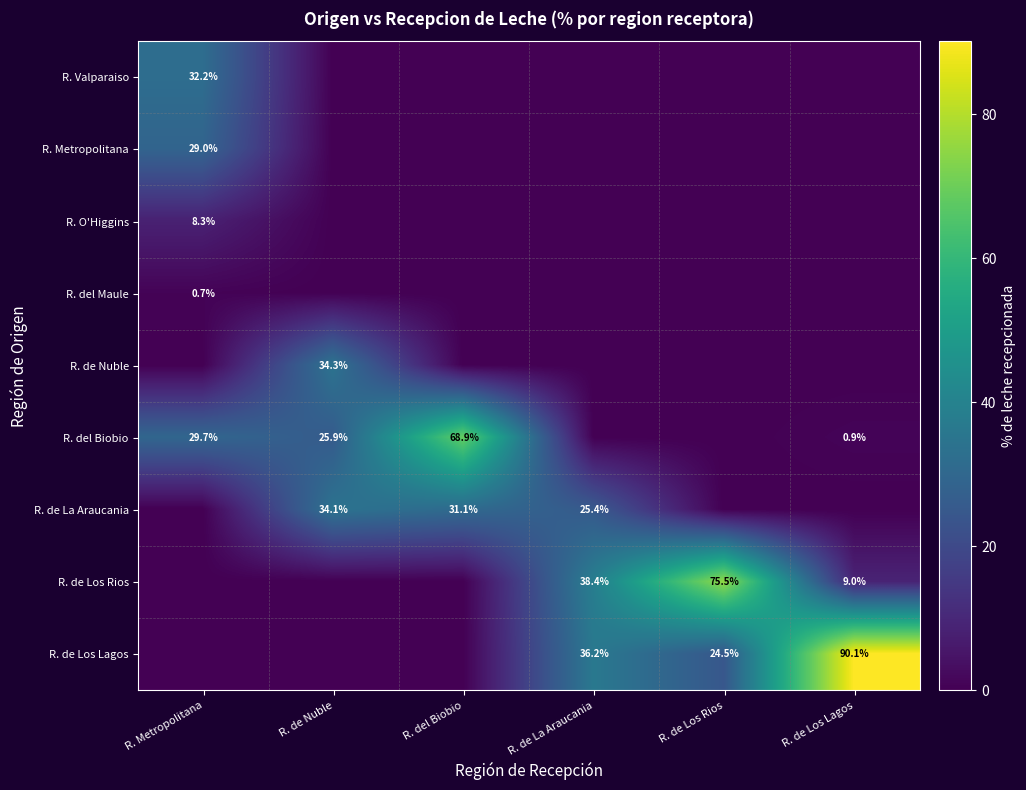

The value of R. del Biobio at R. Metropolitana is 45.8. True or false?

False